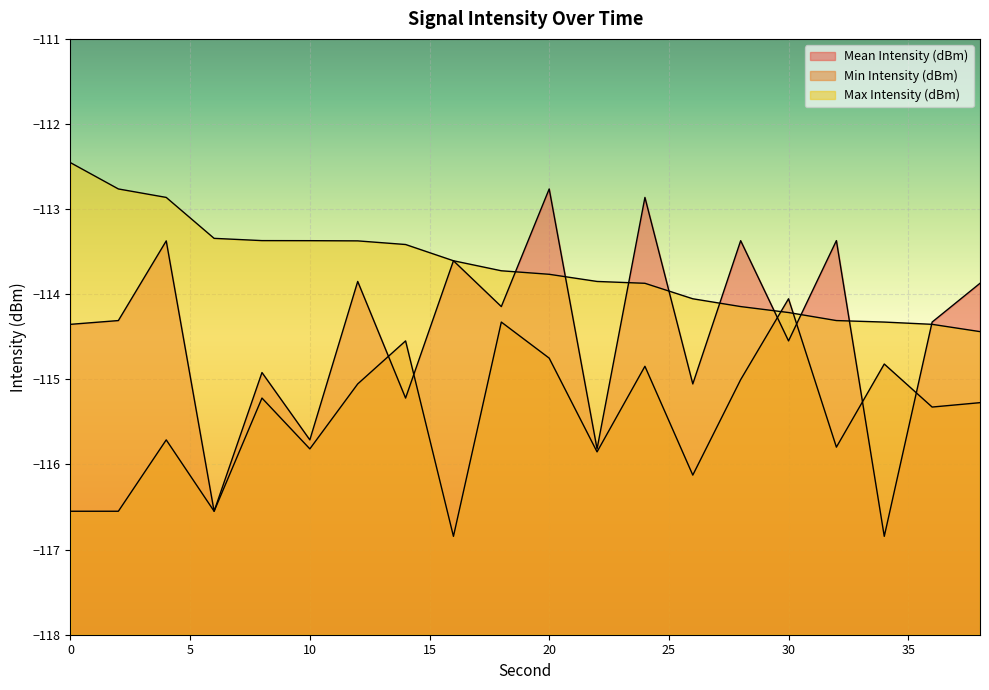

The value of Max Intensity (dBm) at 32 is -114.3. True or false?

True